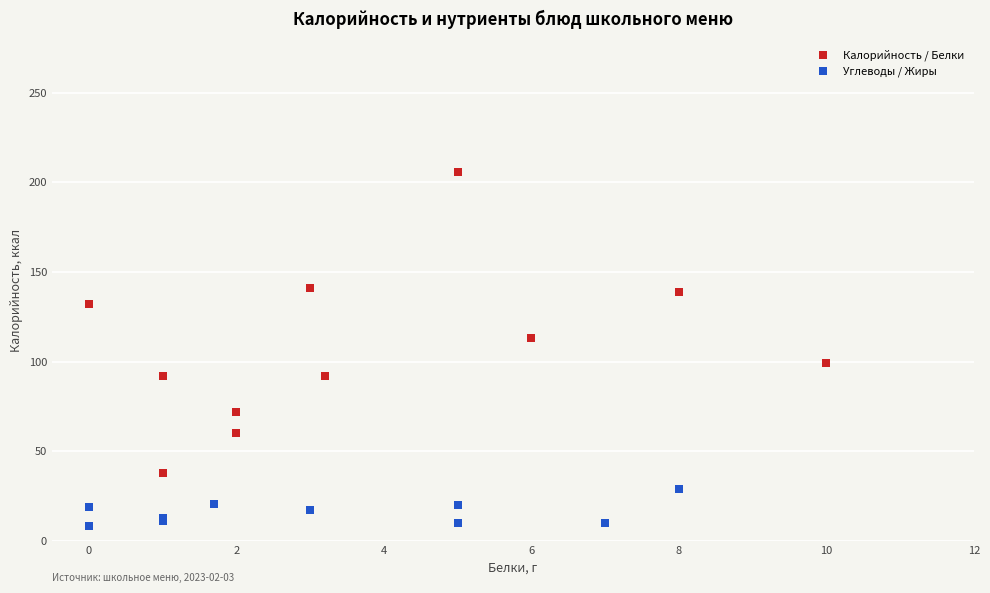

Which series contains the highest Y value?

Калорийность / Белки